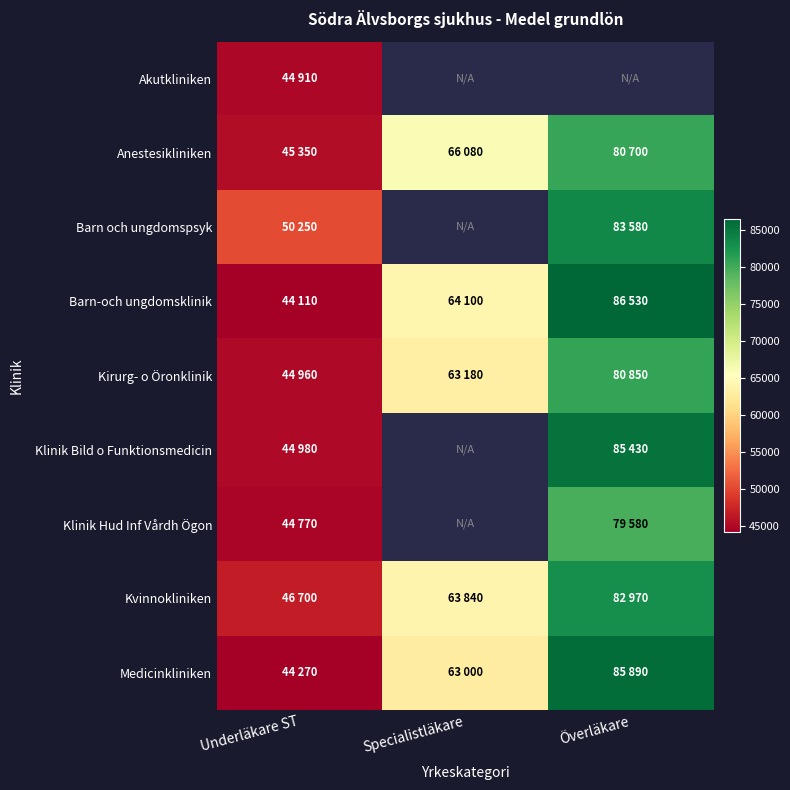

What is the difference between the Barn-och ungdomsklinik values at Underläkare ST and Överläkare?

42420.0